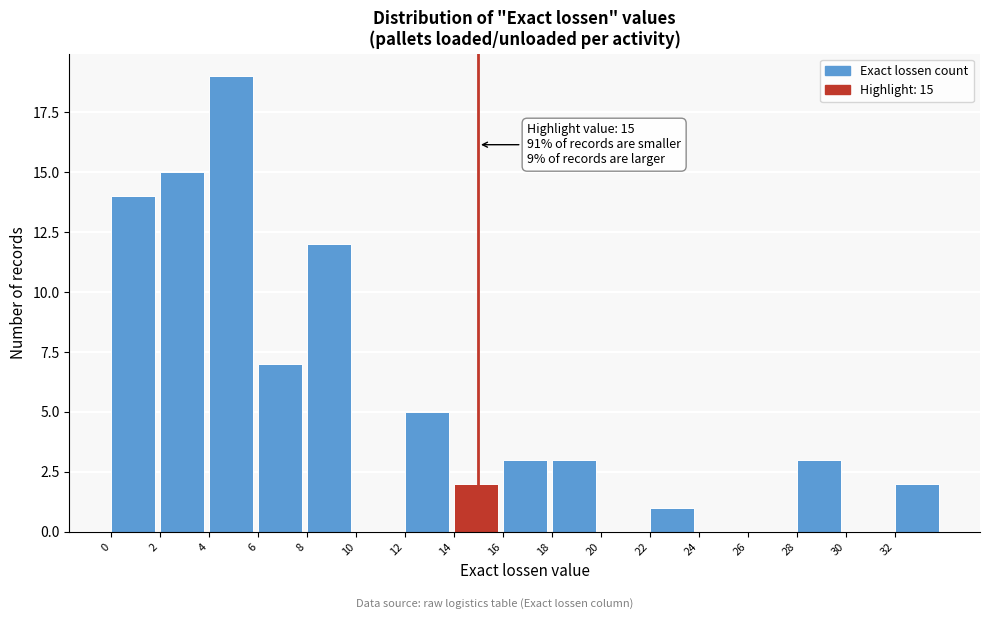

Which range on the x-axis has the tallest bar?

4 to 6